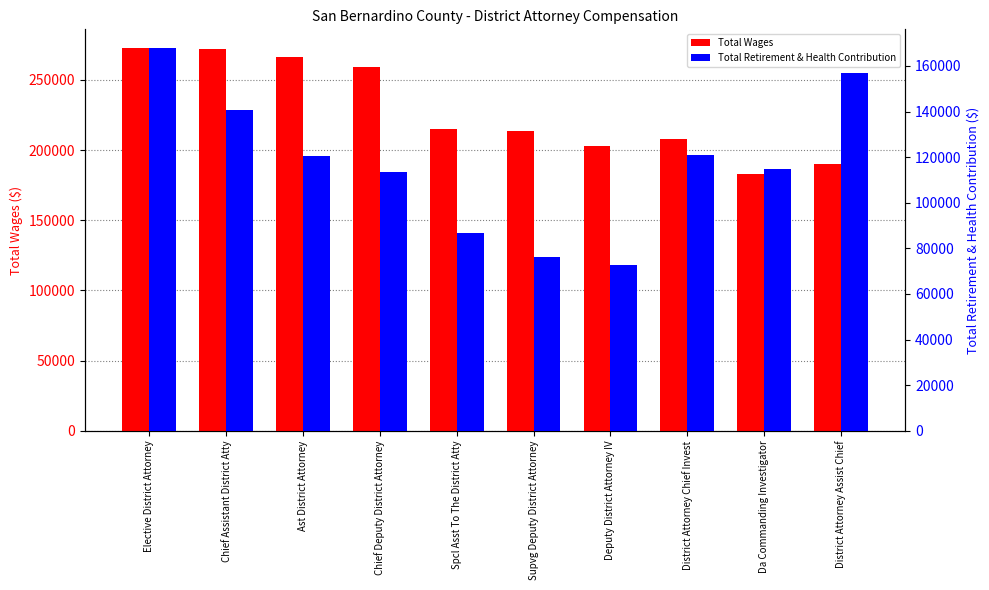

Reading left to right, list all the values displayed in this chart.

Total Wages: Elective District Attorney=272416	Chief Assistant District Atty=272055	Ast District Attorney=266324	Chief Deputy District Attorney=259455	Spcl Asst To The District Atty=214799	Supvg Deputy District Attorney=213249	Deputy District Attorney IV=203167	District Attorney Chief Invest=207940	Da Commanding Investigator=182976	District Attorney Assist Chief=189817
Total Retirement & Health Contribution: Elective District Attorney=167661	Chief Assistant District Atty=140838	Ast District Attorney=120416	Chief Deputy District Attorney=113409	Spcl Asst To The District Atty=86616	Supvg Deputy District Attorney=76166	Deputy District Attorney IV=72844	District Attorney Chief Invest=120839	Da Commanding Investigator=114909	District Attorney Assist Chief=156881